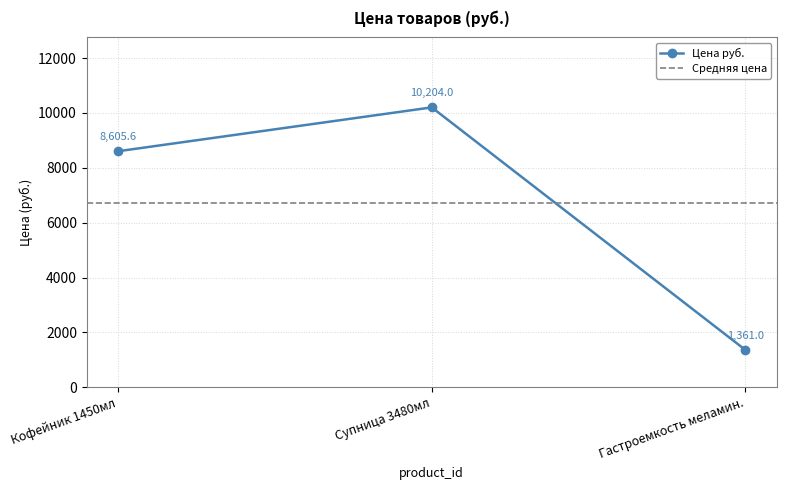

Reading right to left, transcribe all the data shown in this chart.

1361.0	10204.0	8605.6